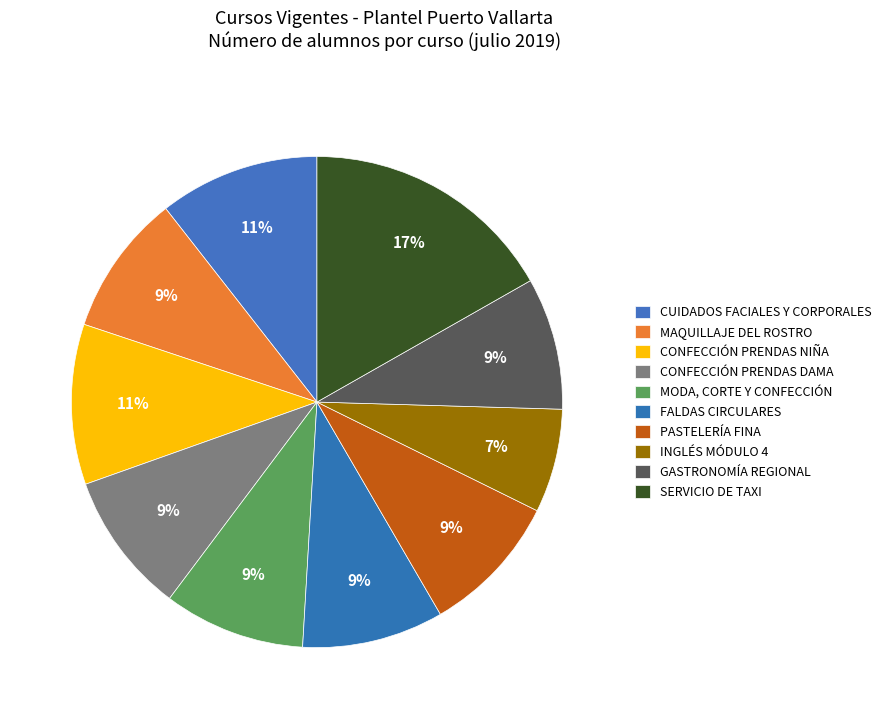

Count the number of slices in the pie.

10